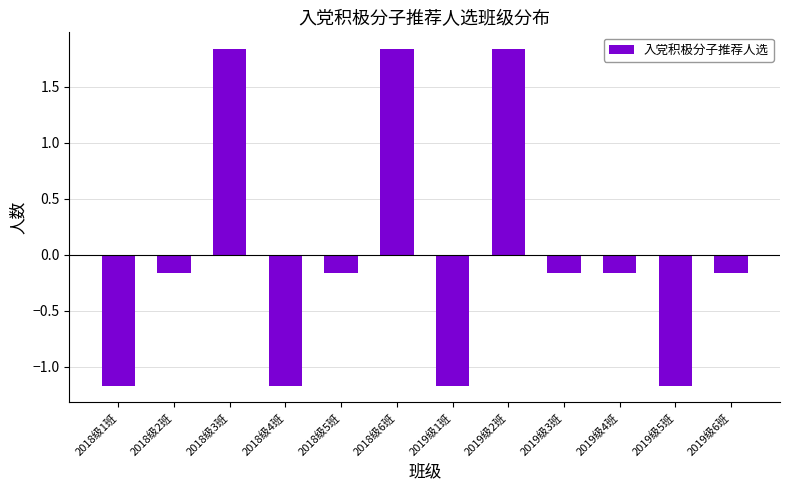

What is the difference between the values at 2018级2班 and 2018级6班?

2.0